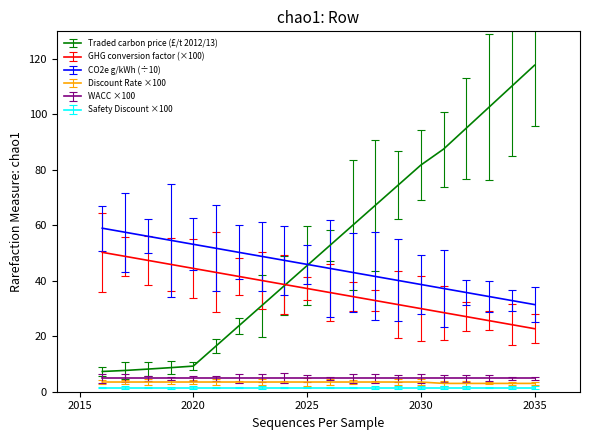

Which series has the widest spread of values?

Traded carbon price (£/t 2012/13)